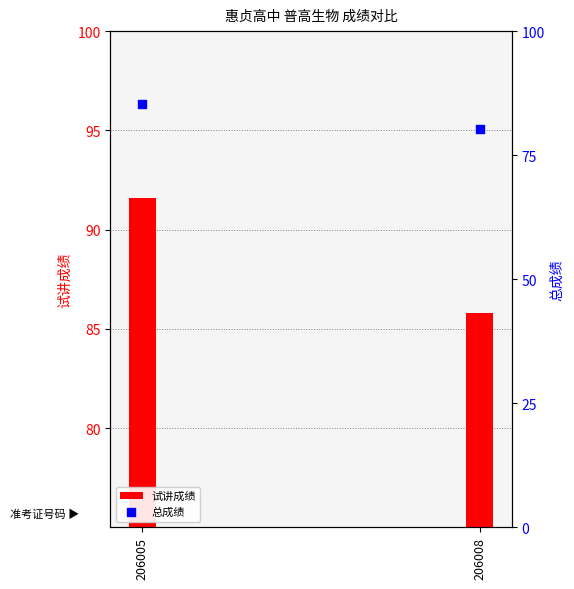

Which series contains the lowest Y value?

总成绩